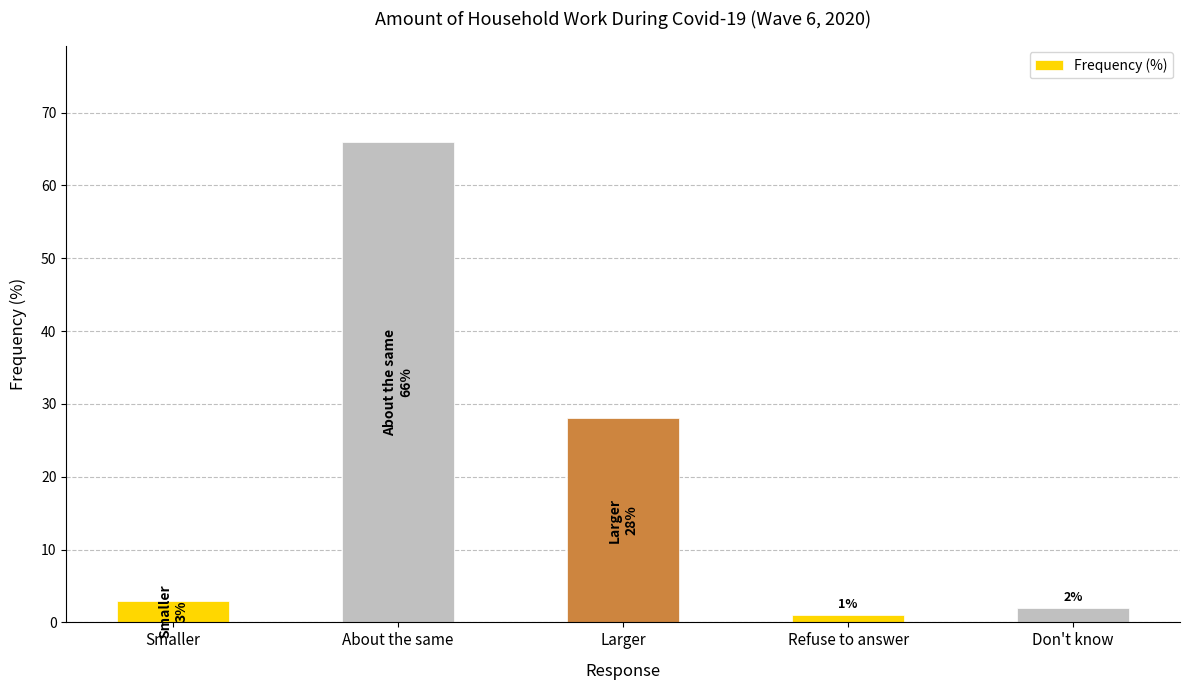

What position from the right is Refuse to answer?

2